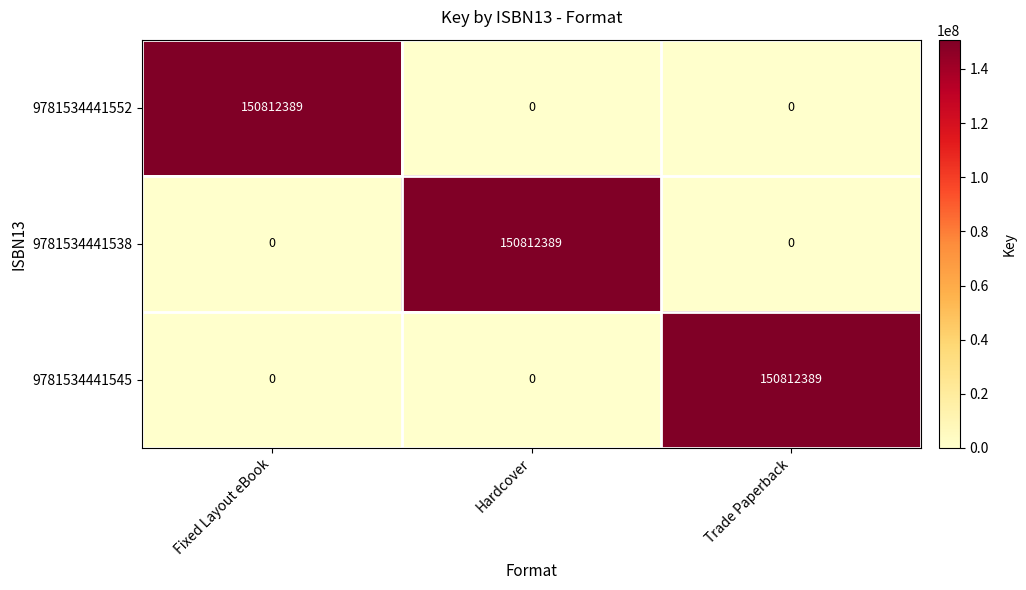

Reading right to left, transcribe all the data shown in this chart.

9781534441552: 0	0	150812389
9781534441538: 0	150812389	0
9781534441545: 150812389	0	0